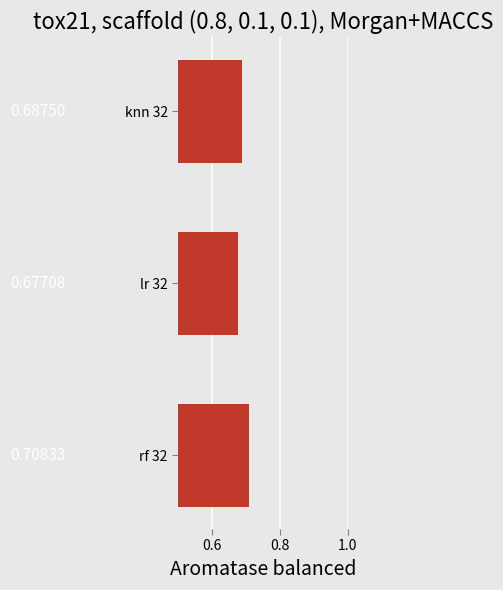

How many bars are there in total?

3